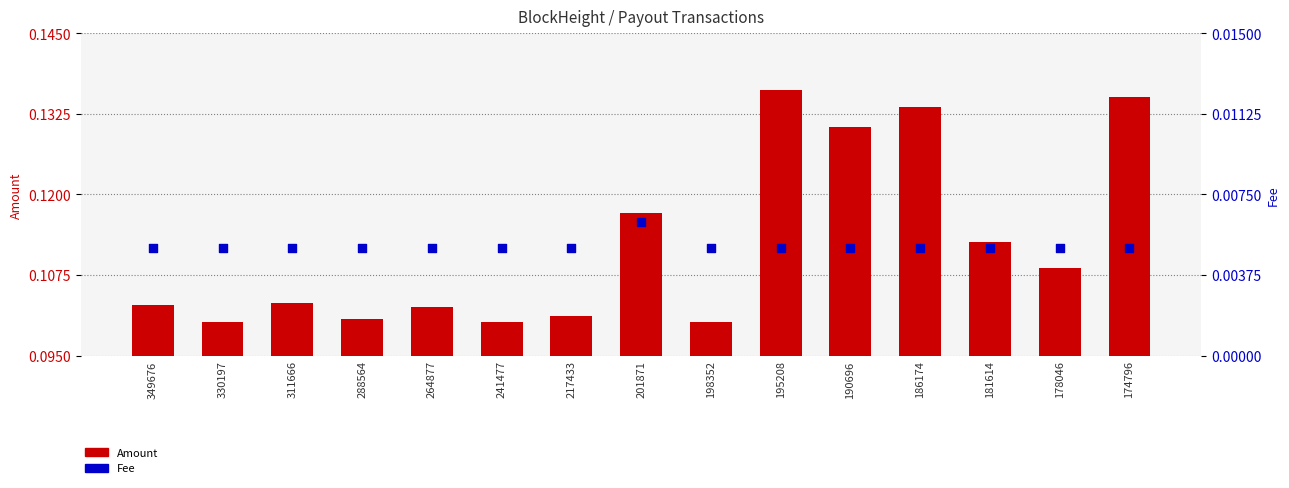

At which category is the sum across all series the highest?

195208